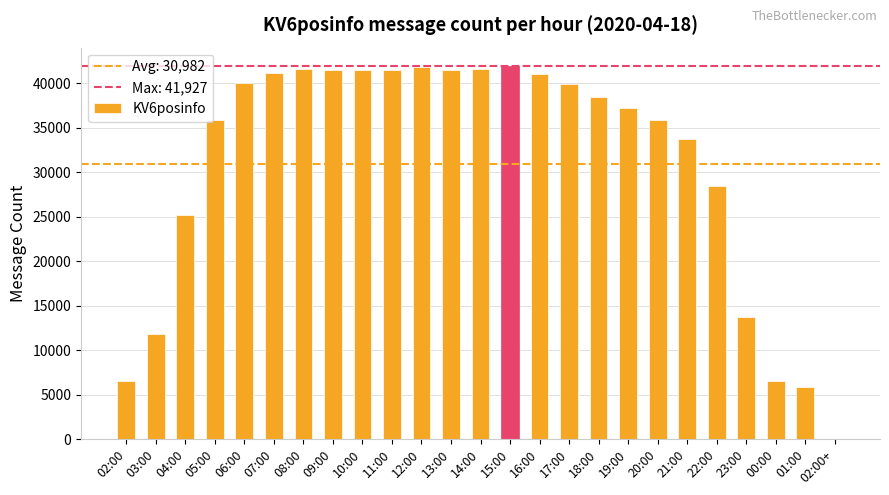

Between 15:00 and 17:00, which is larger?

15:00